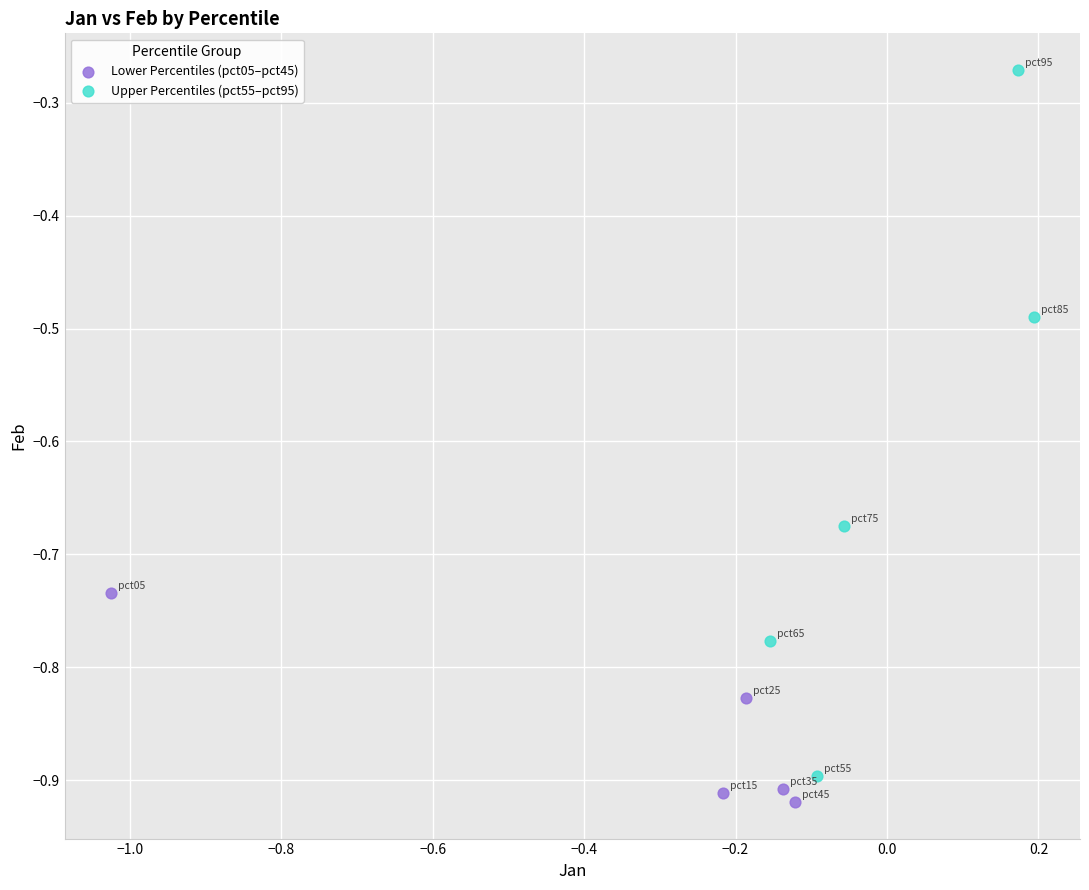

Which series has the largest Y range (max minus min)?

Upper Percentiles (pct55–pct95)